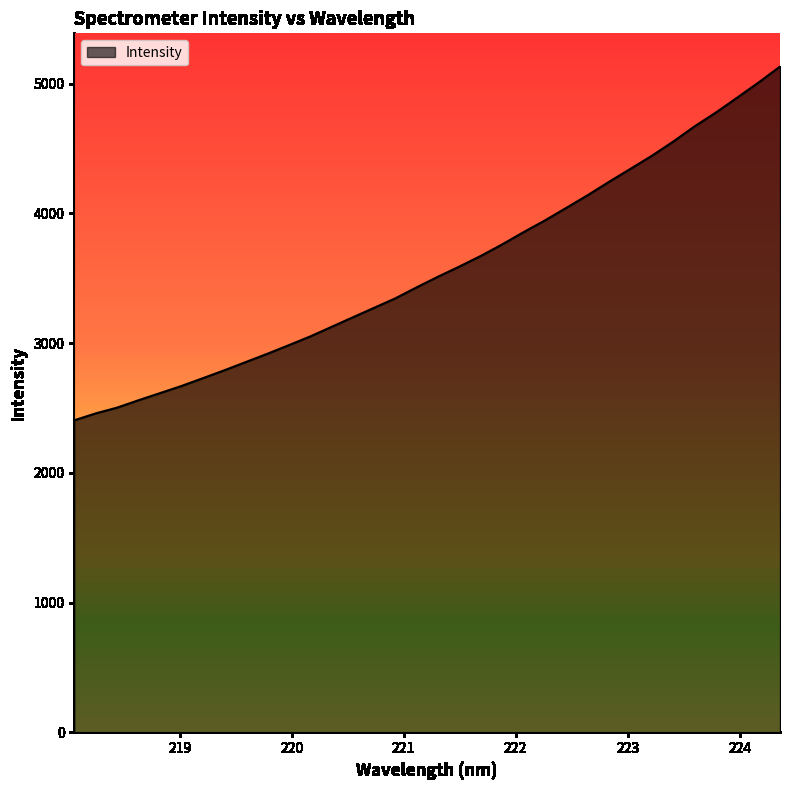

What is the difference between the maximum and minimum values?

2727.5